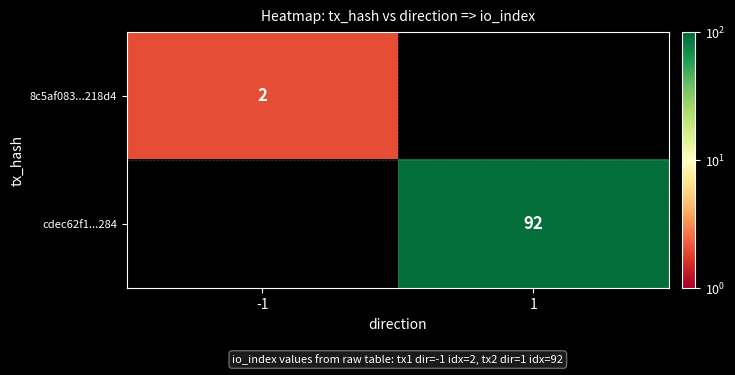

How many series are shown in this chart?

2